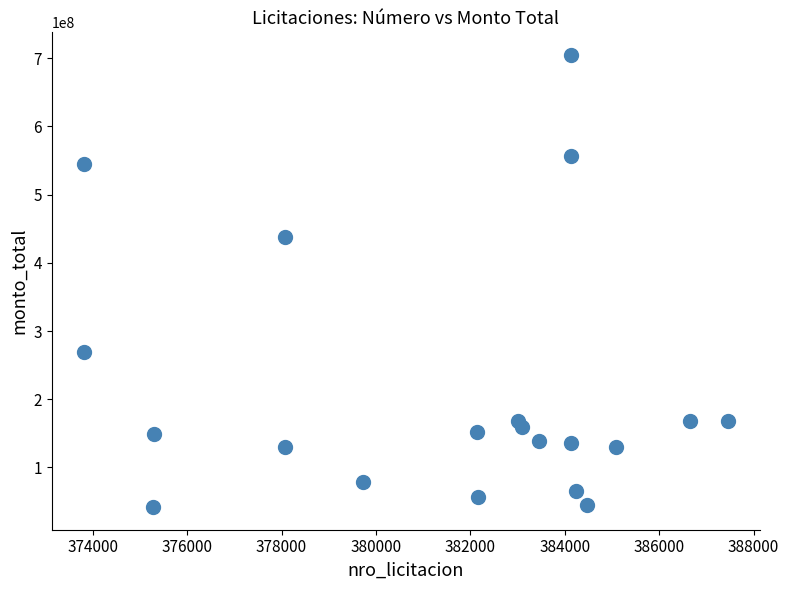

What is the range of X values (max minus min)?

13641